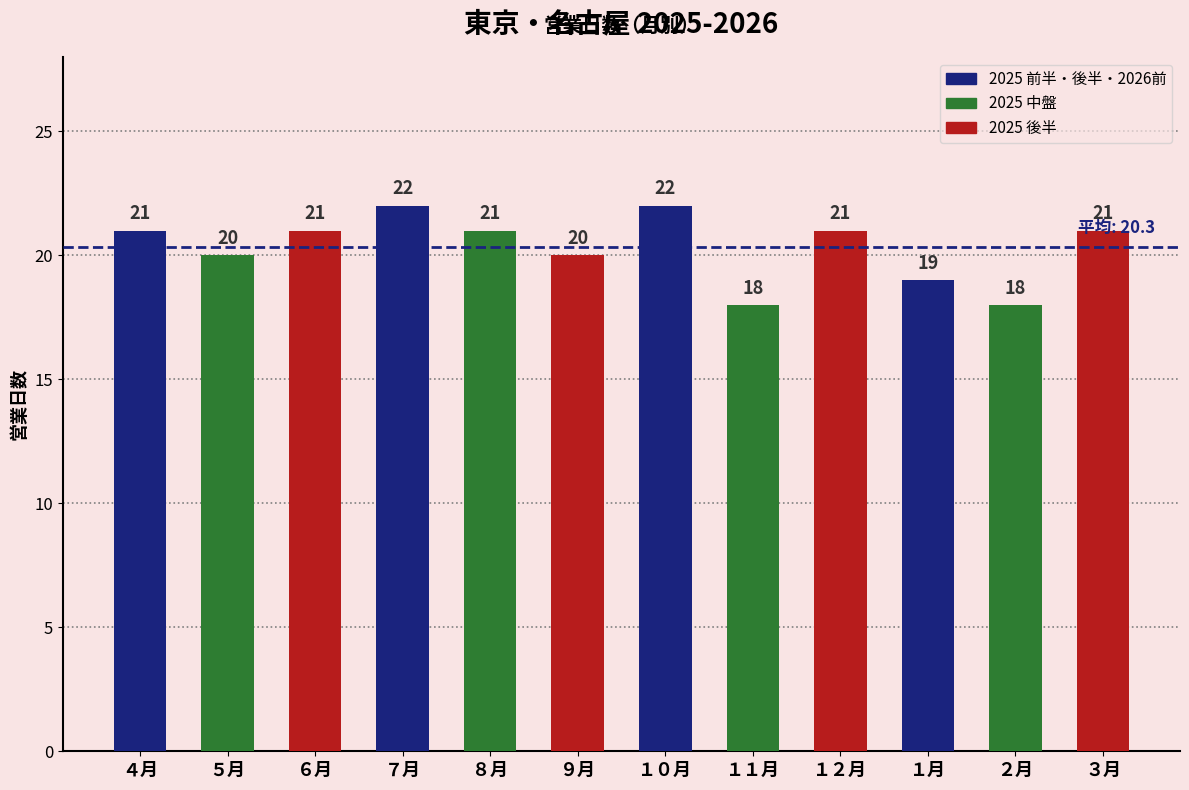

What position from the left is ２月?

11